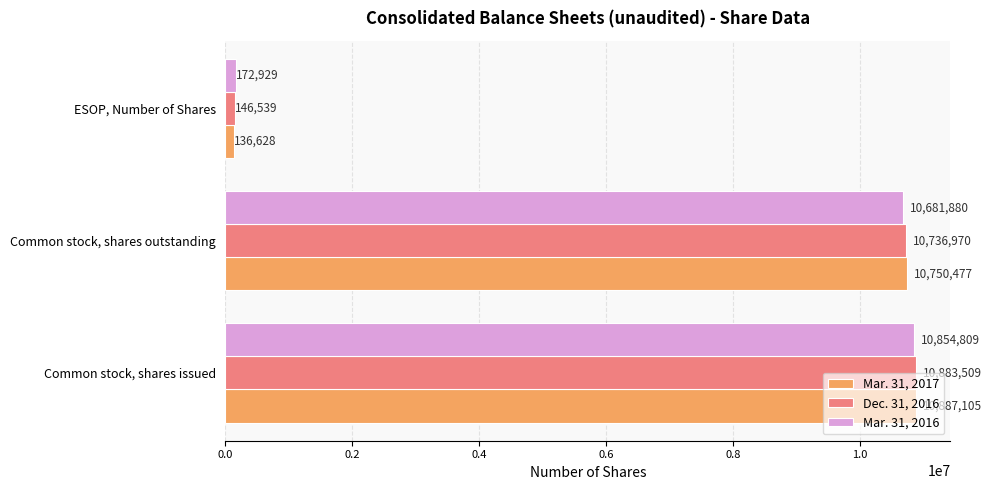

The Dec. 31, 2016 series shows 10883509 at Common stock, shares issued. True or false?

True